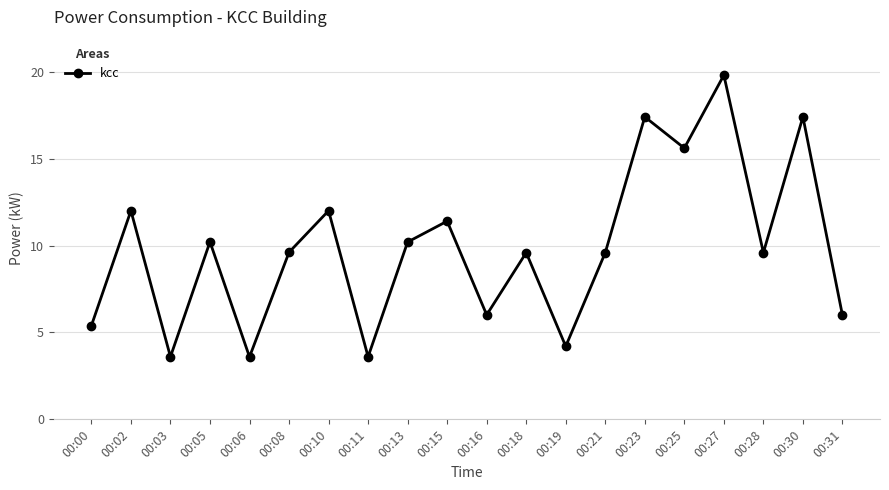

What is the change in value from 00:02 to 00:05?

-1.8